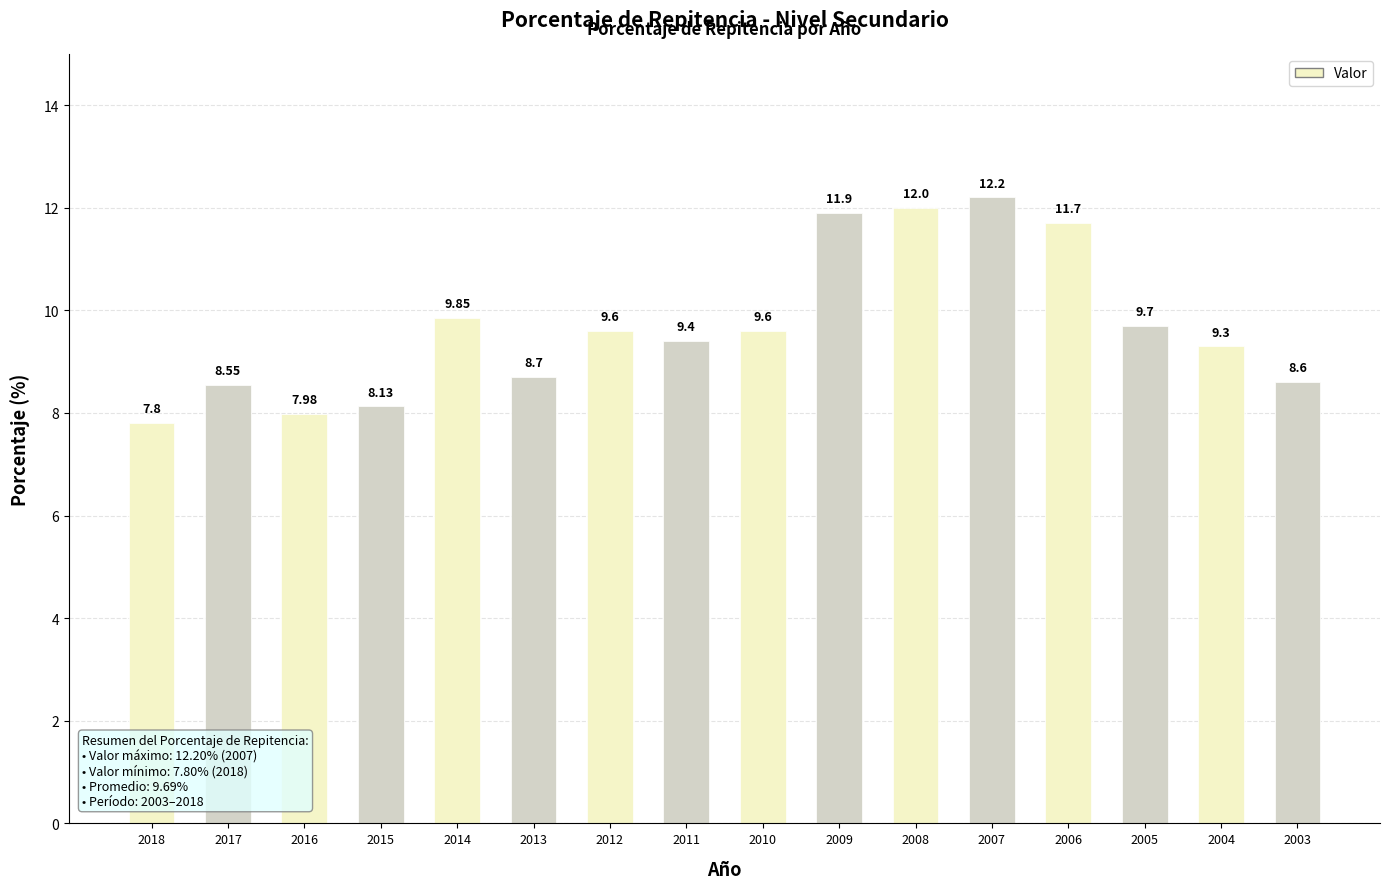

Between 2003 and 2013, which is larger?

2013